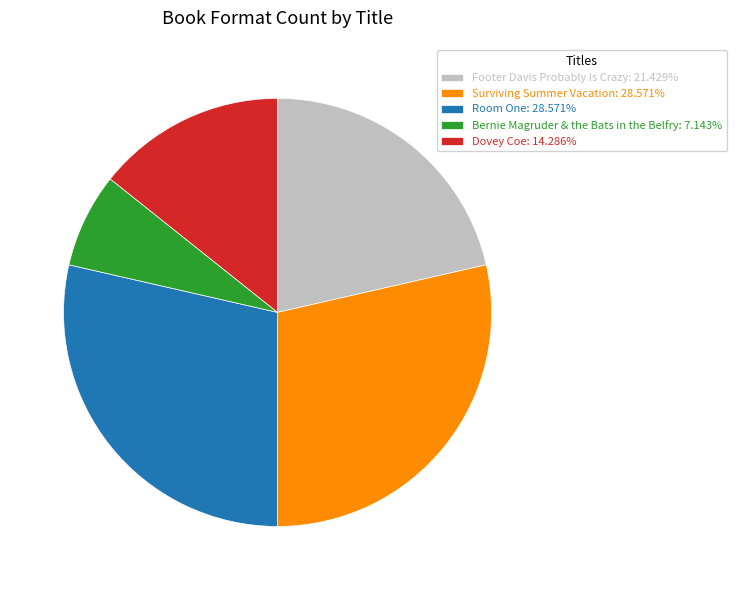

The Room One slice represents 29% of the pie. True or false?

True